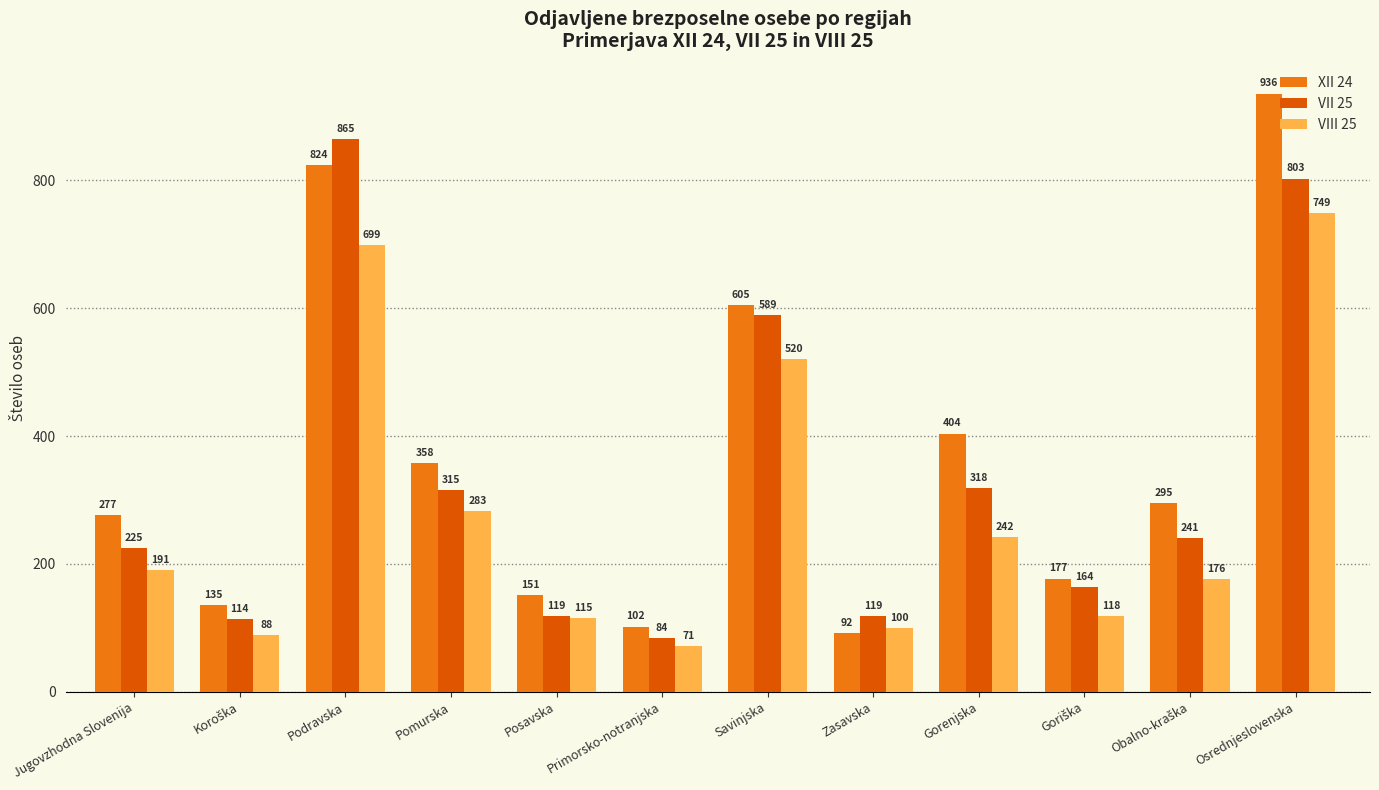

Where is VII 25 nearest to the value 474?

Savinjska